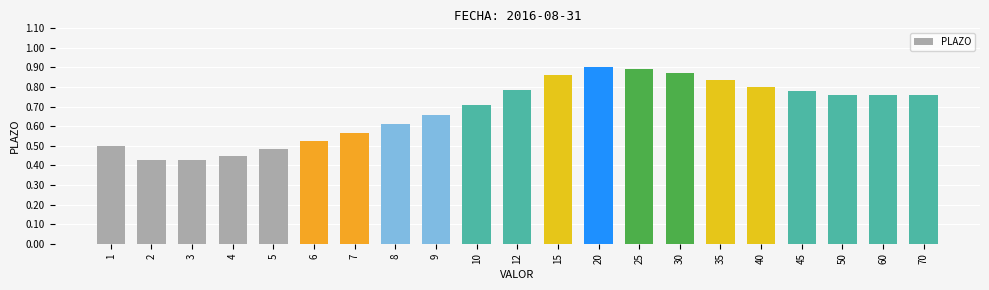

What is the change in value from 5 to 25?

+0.4